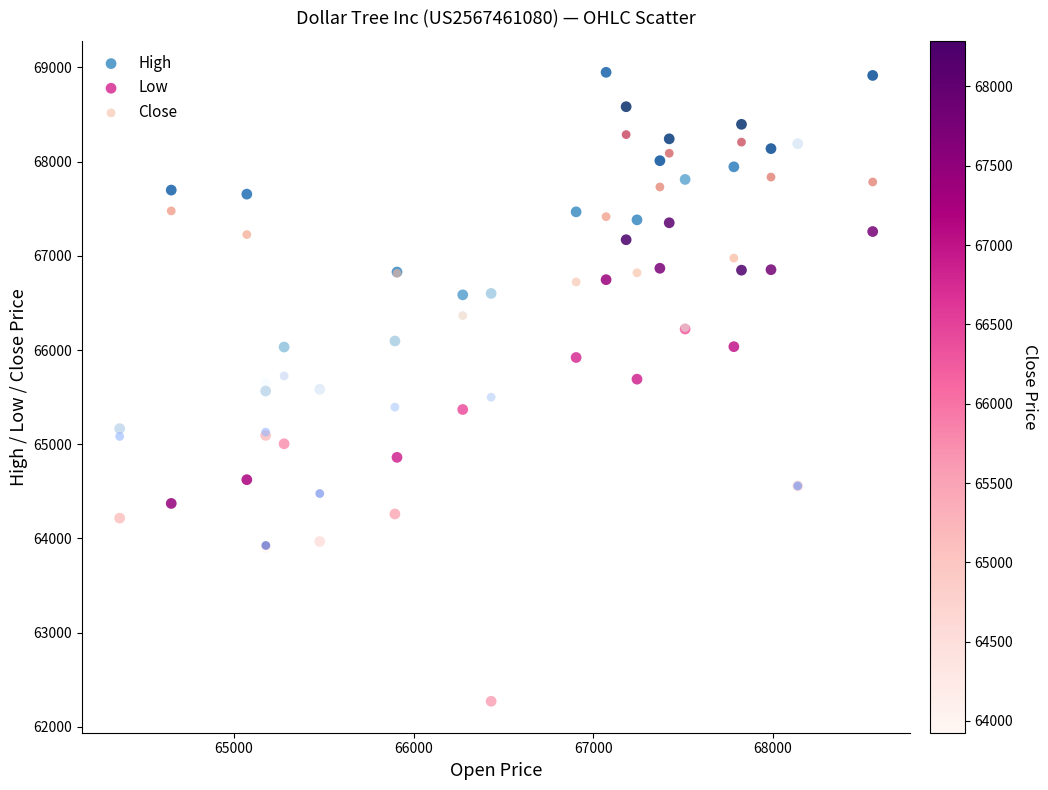

Which series contains the lowest Y value?

Low